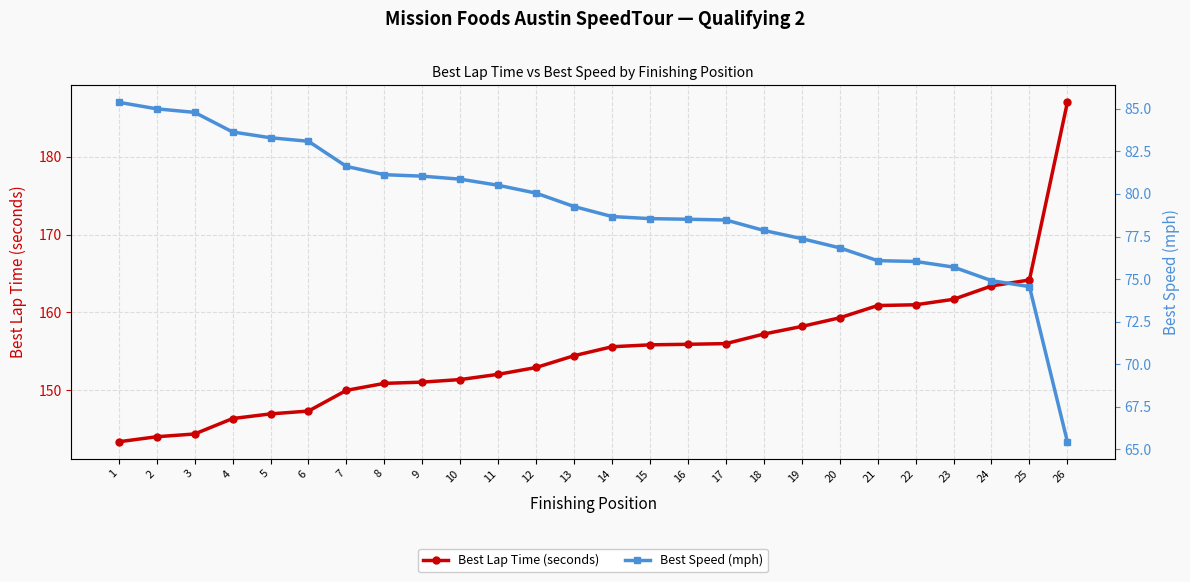

What is the sum of all Best Lap Time (seconds) values?

4031.0